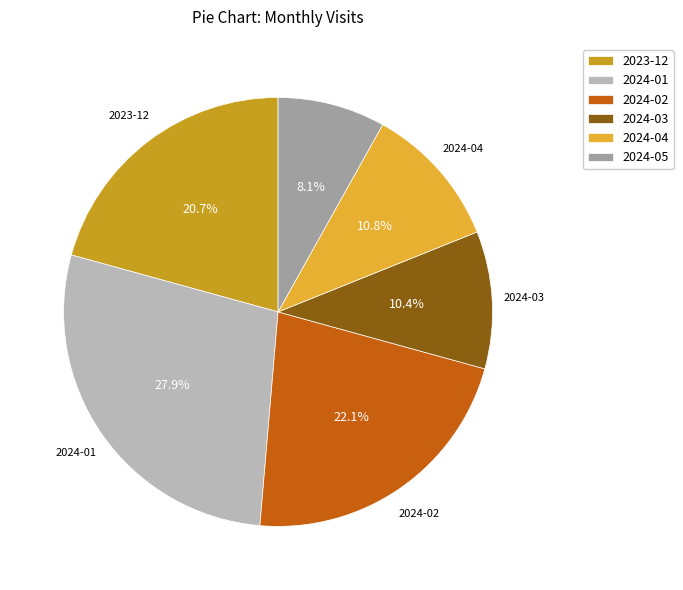

The 2024-01 slice represents 28% of the pie. True or false?

True